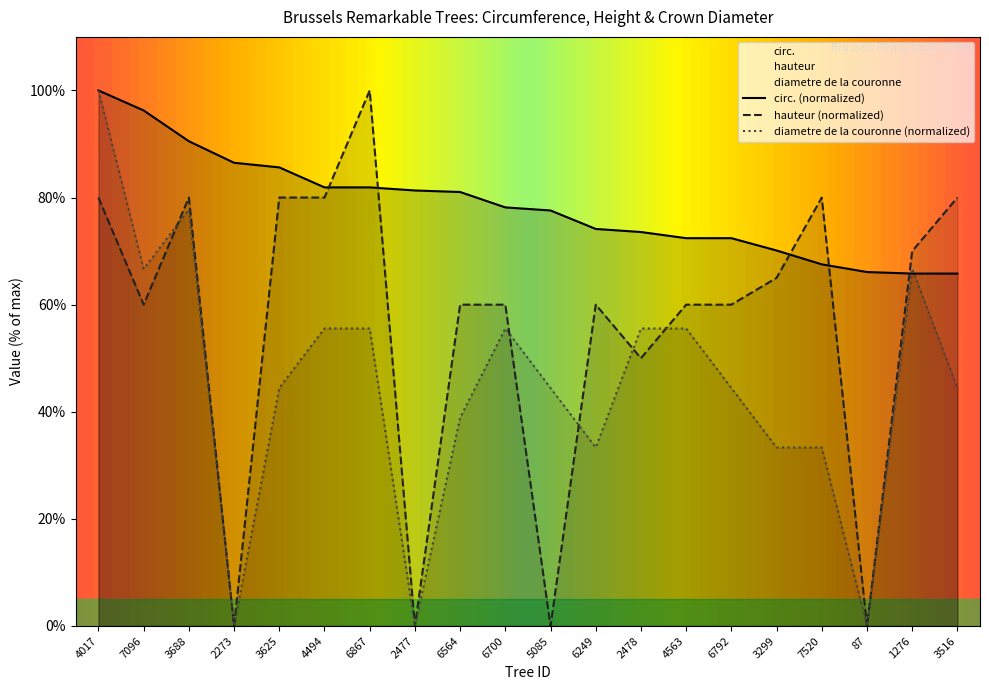

What is the average value of the circ. (normalized) series?

78.4